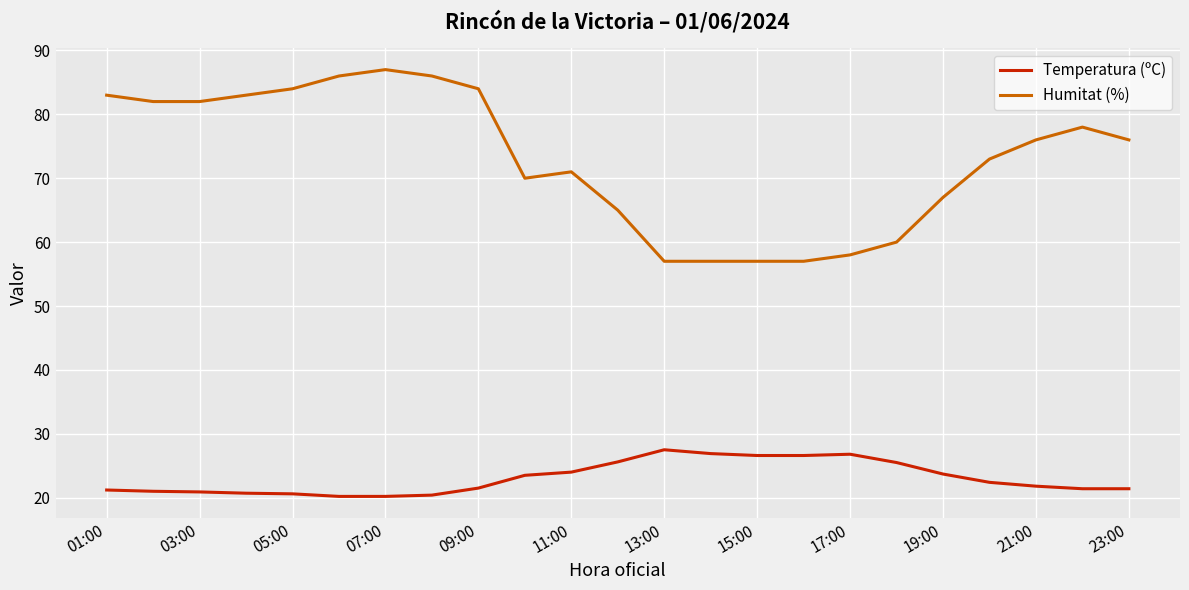

How many distinct data groups are displayed?

2